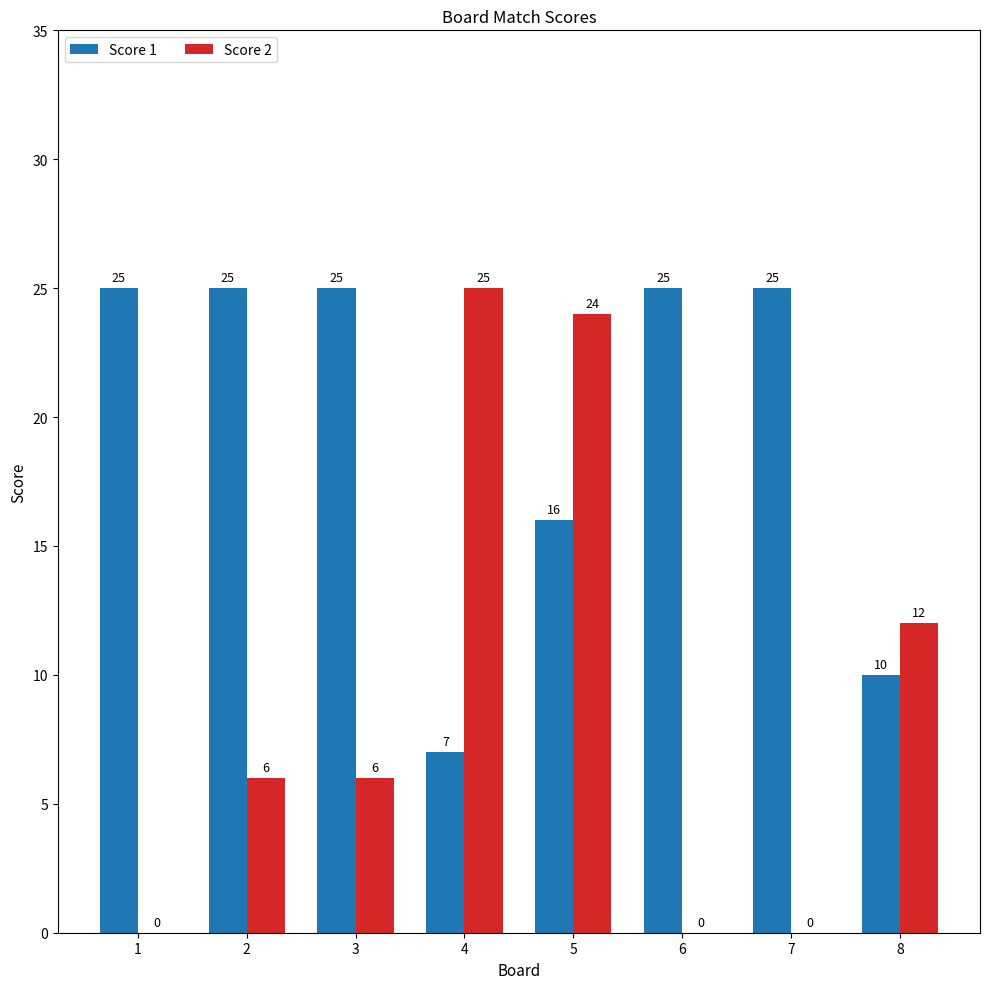

What is the greatest value displayed?

25